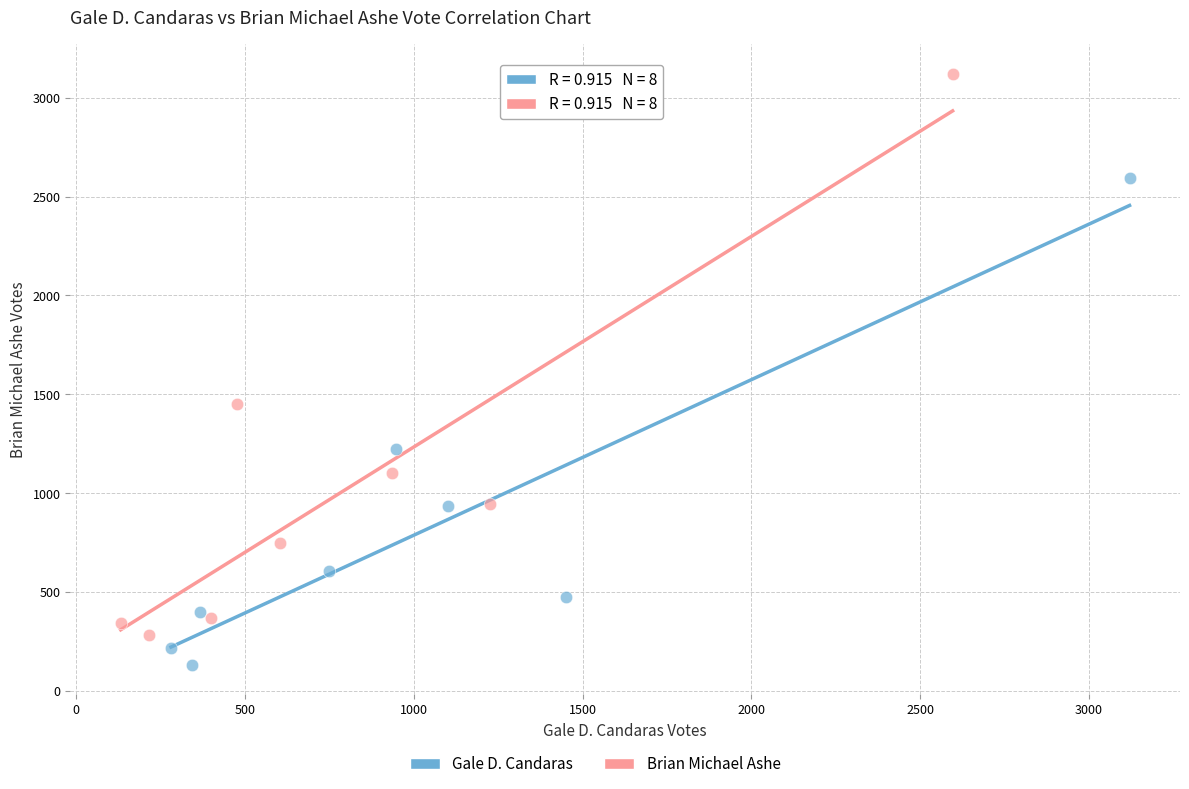

Which series contains the lowest Y value?

Gale D. Candaras